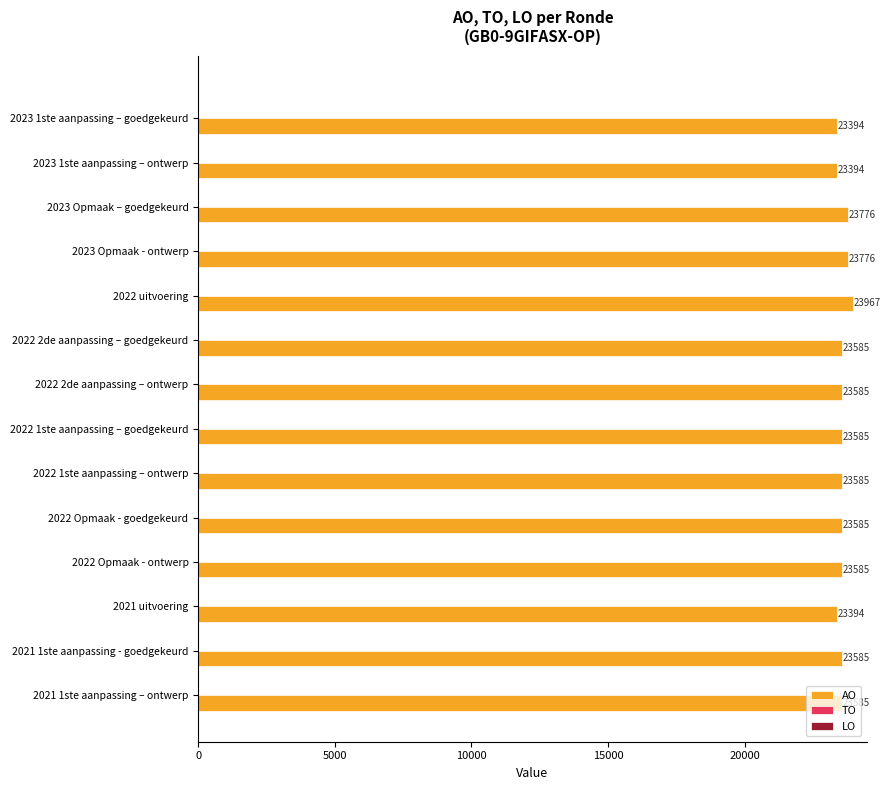

How many bars are there in total?

14